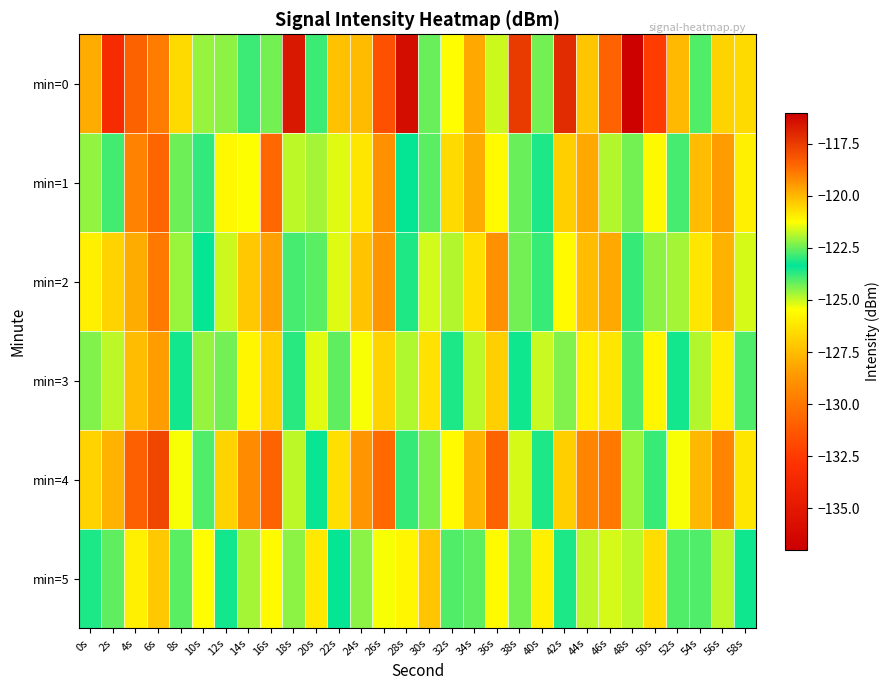

Reading left to right, list all the values displayed in this chart.

min=0: 0s=-128.0	2s=-133.4	4s=-118.4	6s=-118.9	8s=-120.6	10s=-124.6	12s=-124.5	14s=-122.9	16s=-124.3	18s=-116.6	20s=-123.8	22s=-120.2	24s=-127.5	26s=-131.6	28s=-116.4	30s=-122.5	32s=-121.2	34s=-119.7	36s=-121.7	38s=-117.5	40s=-122.4	42s=-117.1	44s=-120.2	46s=-130.8	48s=-136.8	50s=-132.4	52s=-127.6	54s=-124.0	56s=-126.8	58s=-120.6
min=1: 0s=-124.6	2s=-123.9	4s=-119.0	6s=-118.5	8s=-122.5	10s=-123.0	12s=-121.1	14s=-121.3	16s=-118.6	18s=-121.8	20s=-122.0	22s=-121.5	24s=-120.8	26s=-119.3	28s=-123.4	30s=-124.1	32s=-120.6	34s=-119.8	36s=-121.2	38s=-122.5	40s=-123.1	42s=-120.4	44s=-119.7	46s=-121.9	48s=-124.3	50s=-125.6	52s=-122.8	54s=-120.1	56s=-119.5	58s=-121.0
min=2: 0s=-121.0	2s=-120.5	4s=-119.8	6s=-118.9	8s=-122.1	10s=-123.4	12s=-121.7	14s=-120.3	16s=-119.6	18s=-122.8	20s=-124.1	22s=-121.5	24s=-120.2	26s=-119.4	28s=-123.6	30s=-125.1	32s=-121.9	34s=-120.7	36s=-119.3	38s=-122.4	40s=-123.8	42s=-121.2	44s=-120.1	46s=-119.7	48s=-122.9	50s=-124.5	52s=-122.0	54s=-120.8	56s=-119.9	58s=-121.6
min=3: 0s=-122.3	2s=-121.8	4s=-120.1	6s=-119.5	8s=-123.2	10s=-124.6	12s=-122.4	14s=-121.1	16s=-120.4	18s=-123.7	20s=-125.2	22s=-122.6	24s=-121.3	26s=-120.5	28s=-124.8	30s=-126.3	32s=-123.1	34s=-121.8	36s=-120.4	38s=-123.5	40s=-125.0	42s=-122.3	44s=-121.0	46s=-120.8	48s=-124.0	50s=-125.7	52s=-123.2	54s=-121.9	56s=-121.0	58s=-122.7
min=4: 0s=-120.5	2s=-119.9	4s=-118.4	6s=-117.8	8s=-121.3	10s=-122.7	12s=-120.5	14s=-119.2	16s=-118.5	18s=-121.8	20s=-123.3	22s=-120.7	24s=-119.4	26s=-118.6	28s=-122.9	30s=-124.4	32s=-121.2	34s=-119.9	36s=-118.5	38s=-121.6	40s=-123.1	42s=-120.4	44s=-119.1	46s=-118.9	48s=-122.1	50s=-123.8	52s=-121.3	54s=-120.0	56s=-119.1	58s=-120.8
min=5: 0s=-123.1	2s=-122.6	4s=-121.0	6s=-120.3	8s=-124.1	10s=-125.5	12s=-123.2	14s=-122.0	16s=-121.2	18s=-124.5	20s=-126.1	22s=-123.4	24s=-122.2	26s=-121.3	28s=-125.7	30s=-127.2	32s=-124.0	34s=-122.6	36s=-121.2	38s=-124.3	40s=-125.9	42s=-123.1	44s=-121.8	46s=-121.6	48s=-124.9	50s=-126.5	52s=-124.0	54s=-122.7	56s=-121.8	58s=-123.5